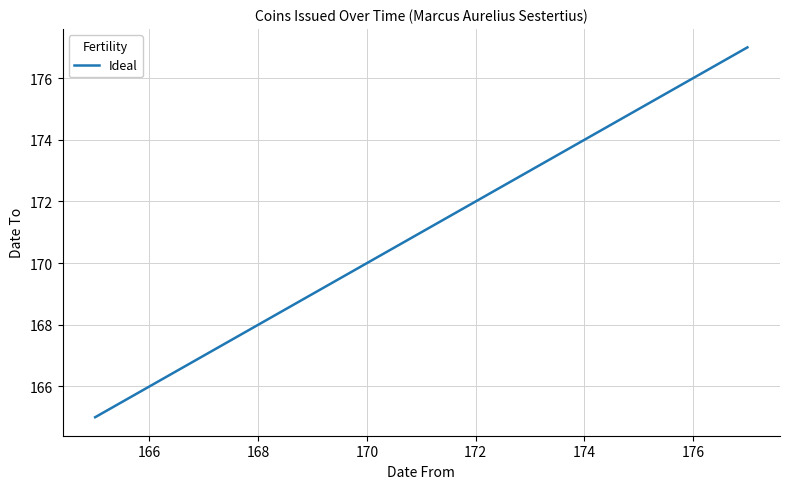

How many data points does each series have?

12